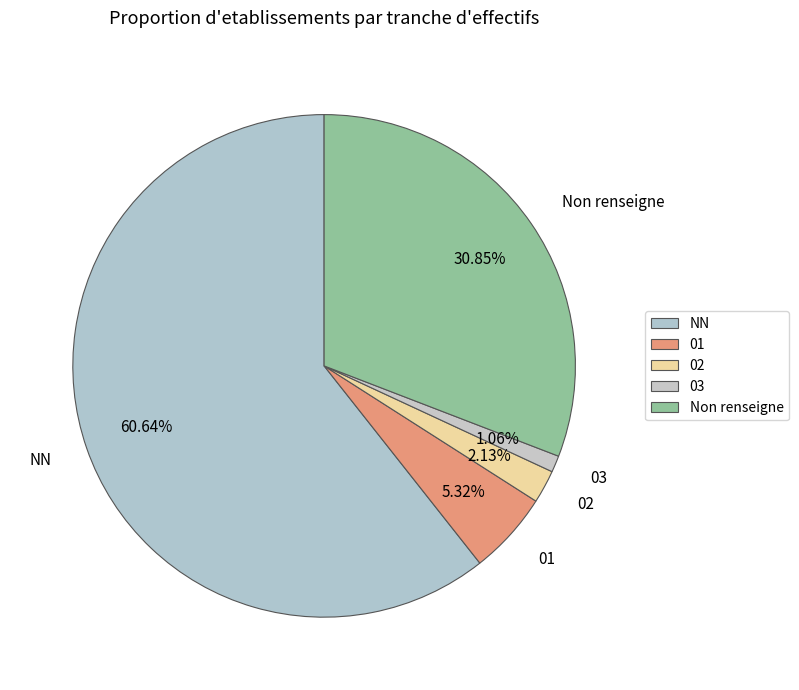

Is it true that 01 is 5% of the pie?

True